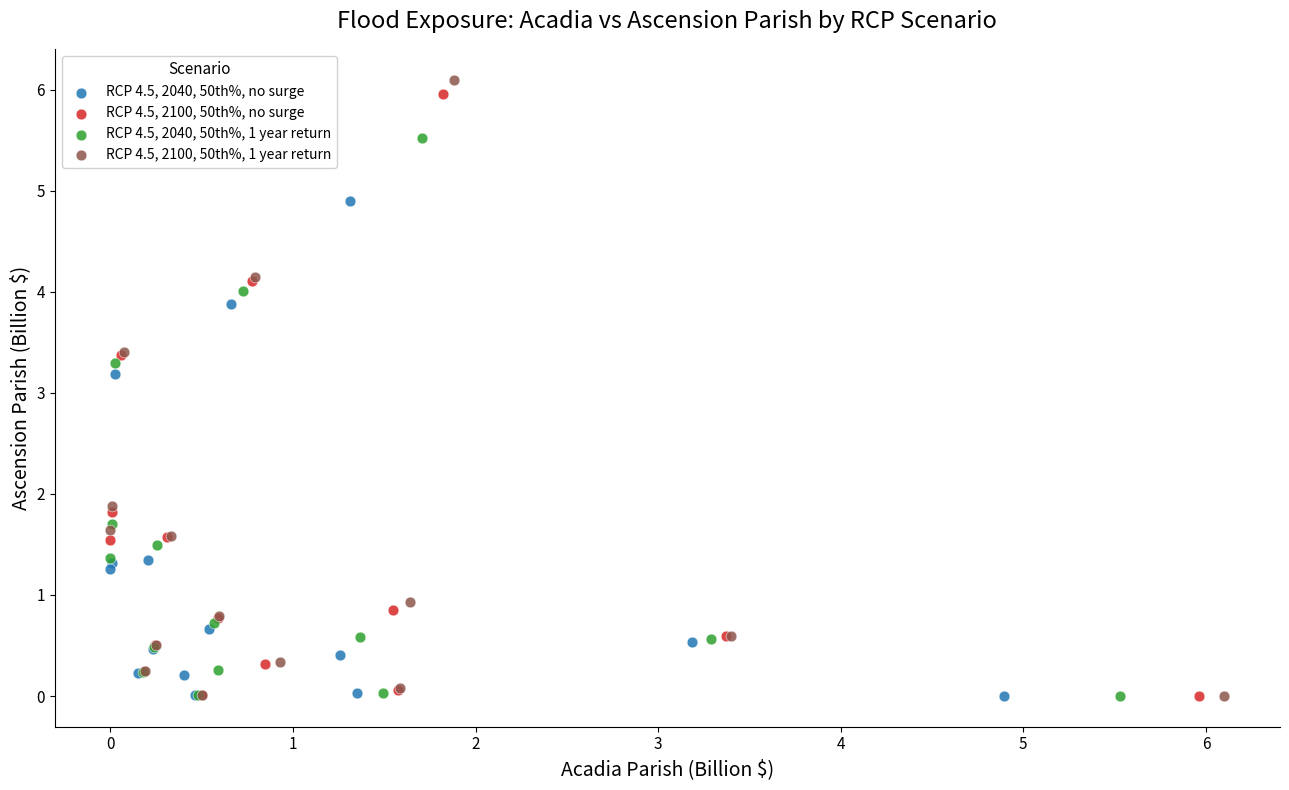

Which series has the widest spread of Y values?

RCP 4.5, 2100, 50th%, 1 year return